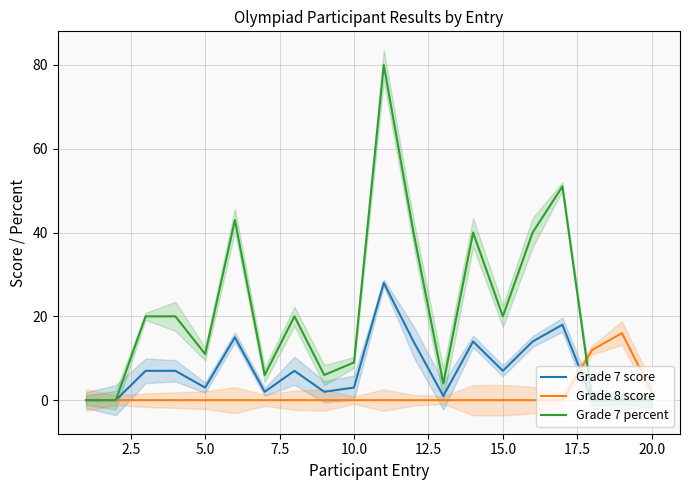

In Grade 7 score, how many points are lower than both neighbors (excluding endpoints)?

5